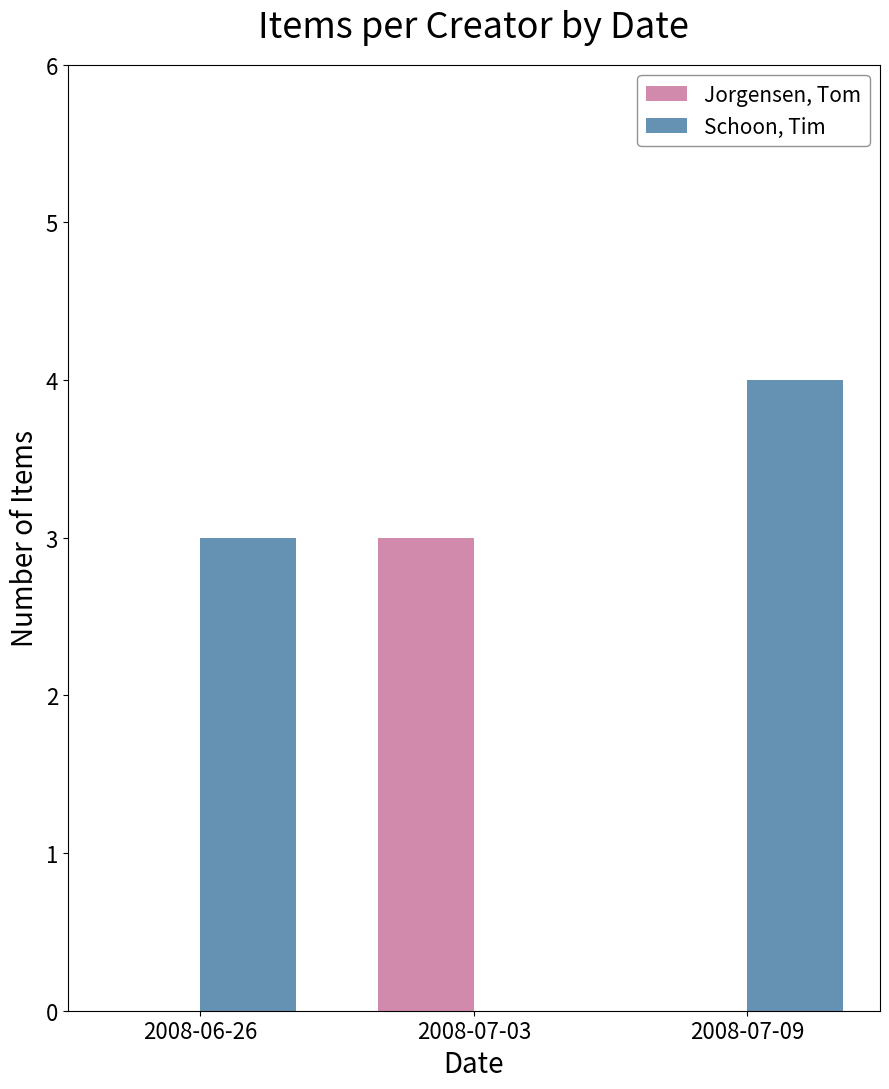

The Schoon, Tim series shows 2 at 2008-07-03. True or false?

False